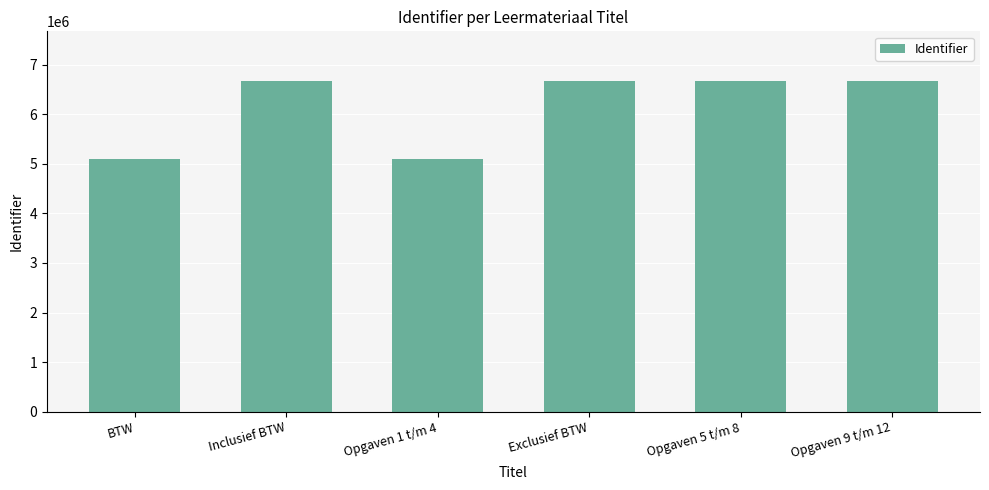

Does the chart contain any negative values?

No